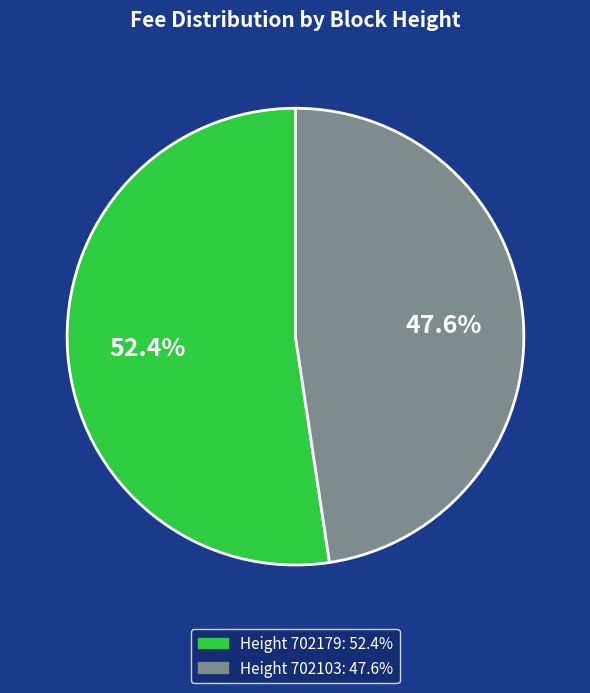

Which category has the smallest portion of the pie?

Height 702103